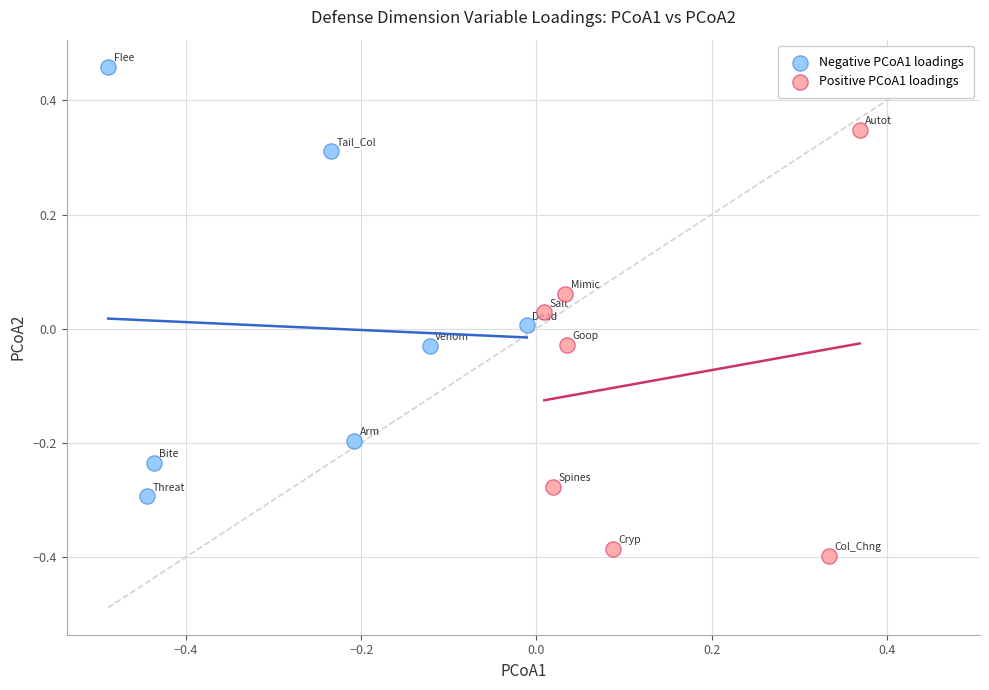

What are all the series names shown in the legend?

Negative PCoA1 loadings, Positive PCoA1 loadings